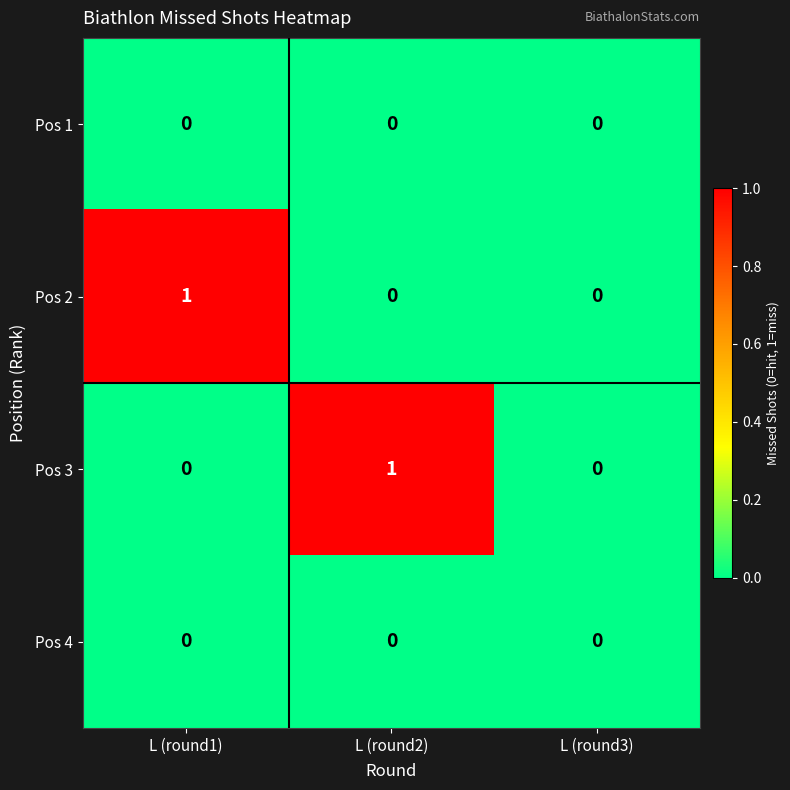

Count the Pos 3 values in the range 0 to 1.

3